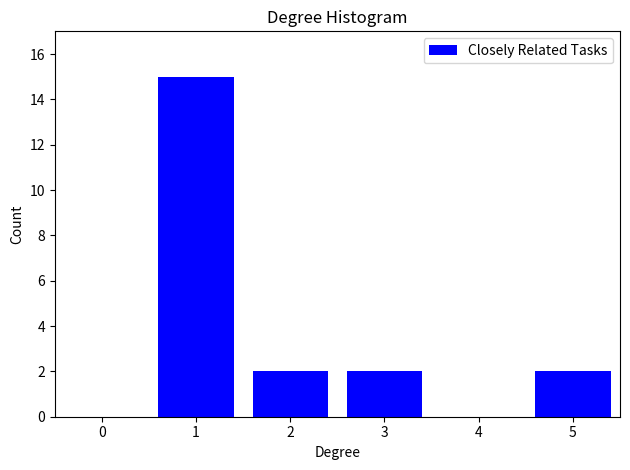

Reading right to left, what are all the values shown in this chart?

2	2	2	15